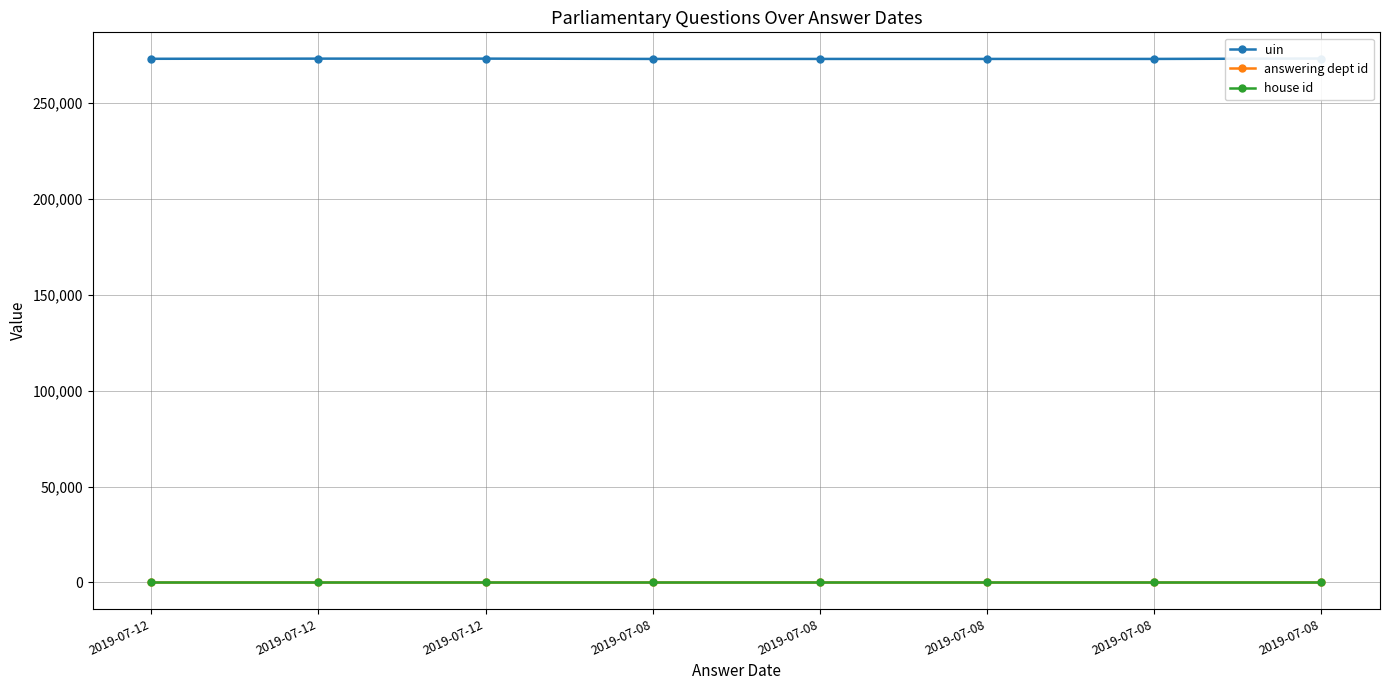

Does the chart display data point markers on the line(s)?

Yes